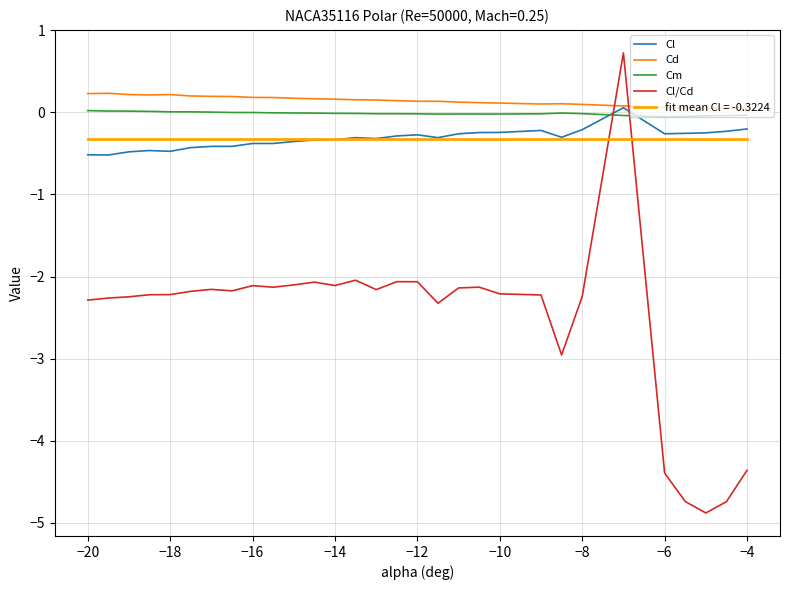

True or false: Cm and fit mean Cl = -0.3224 intersect in this chart.

False